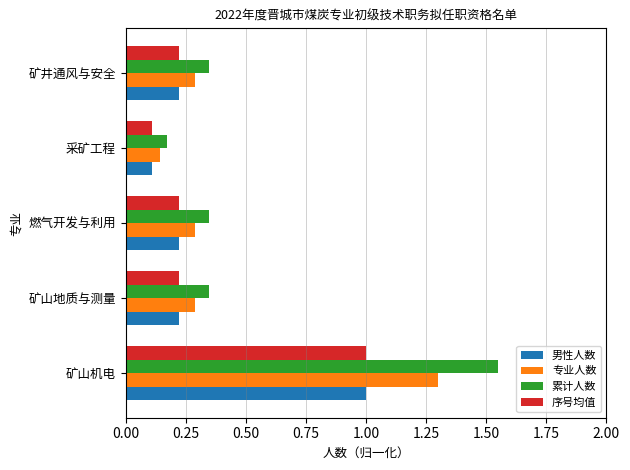

What is the highest value of the 专业人数 series?

1.3